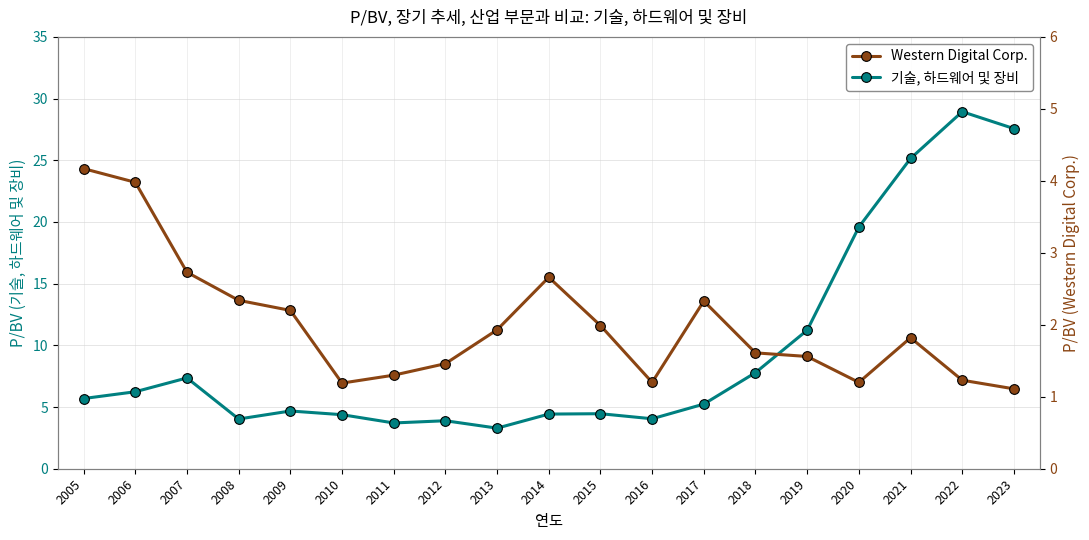

True or false: 기술, 하드웨어 및 장비 has more than 1 points higher than both neighbors.

True